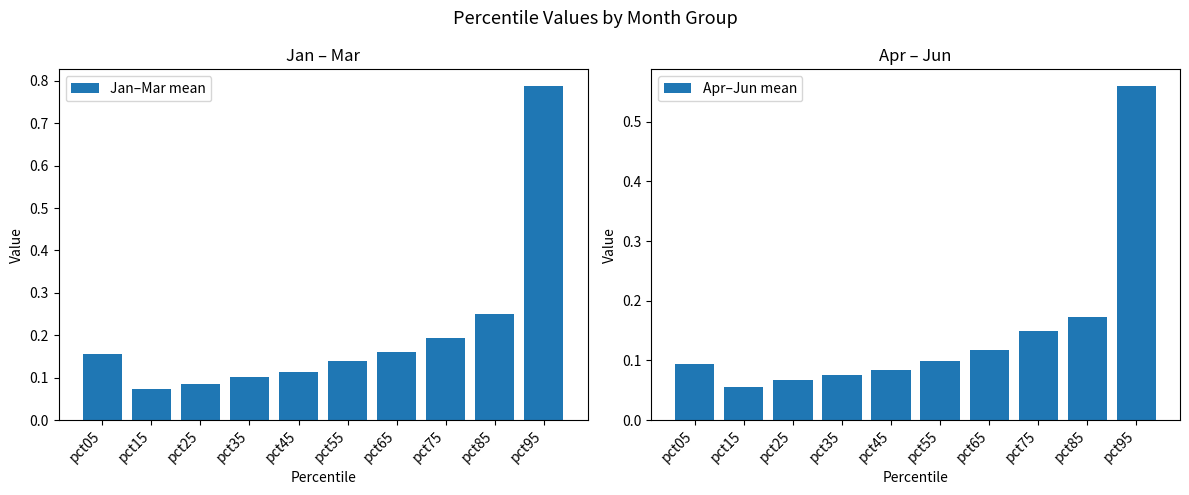

Which series has the largest total across all categories?

Jan–Mar mean